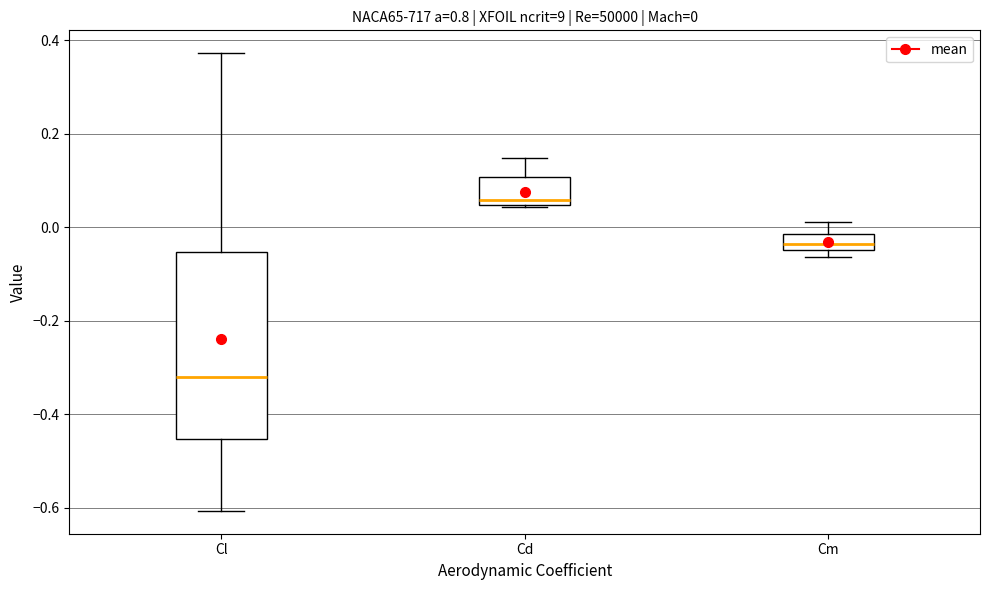

Which box's median line is the lowest?

Cl